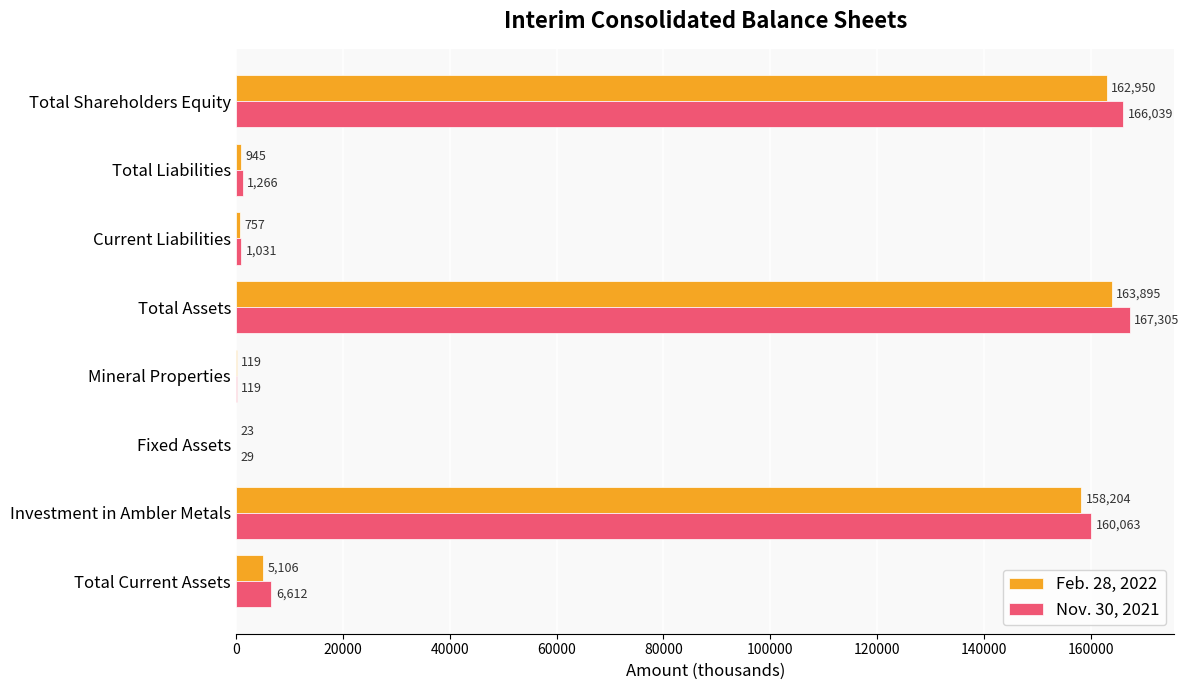

What is the greatest value displayed?

167305